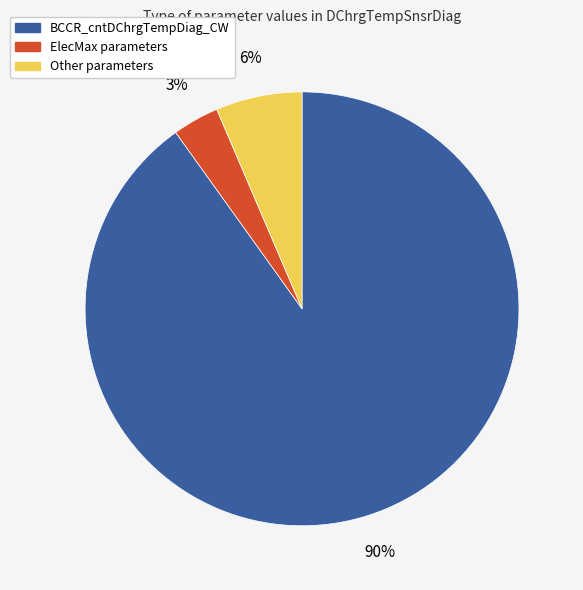

What percentage is the Other parameters slice, to the nearest percent?

6%